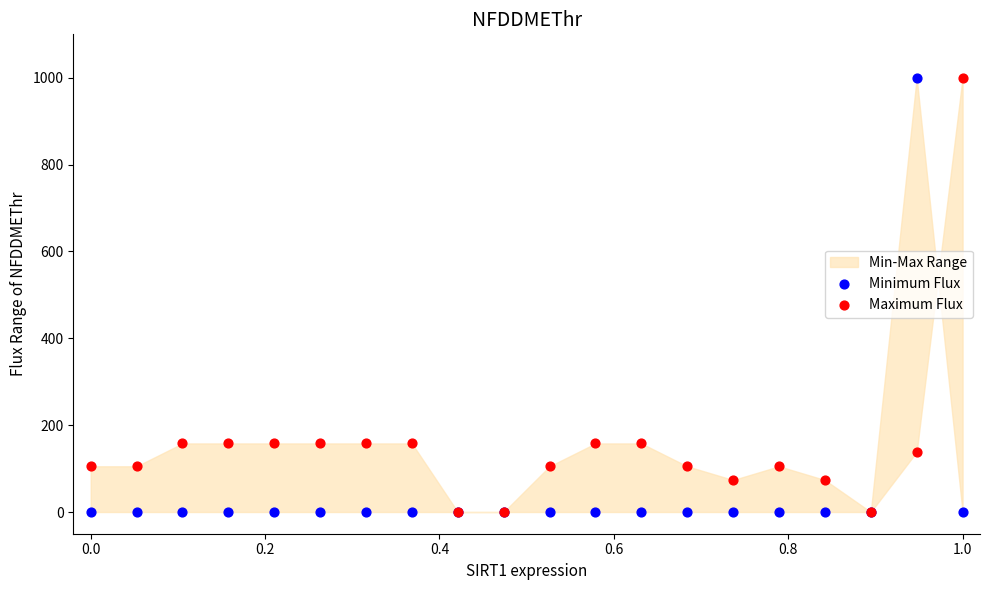

Which series has the largest Y range (max minus min)?

Minimum Flux